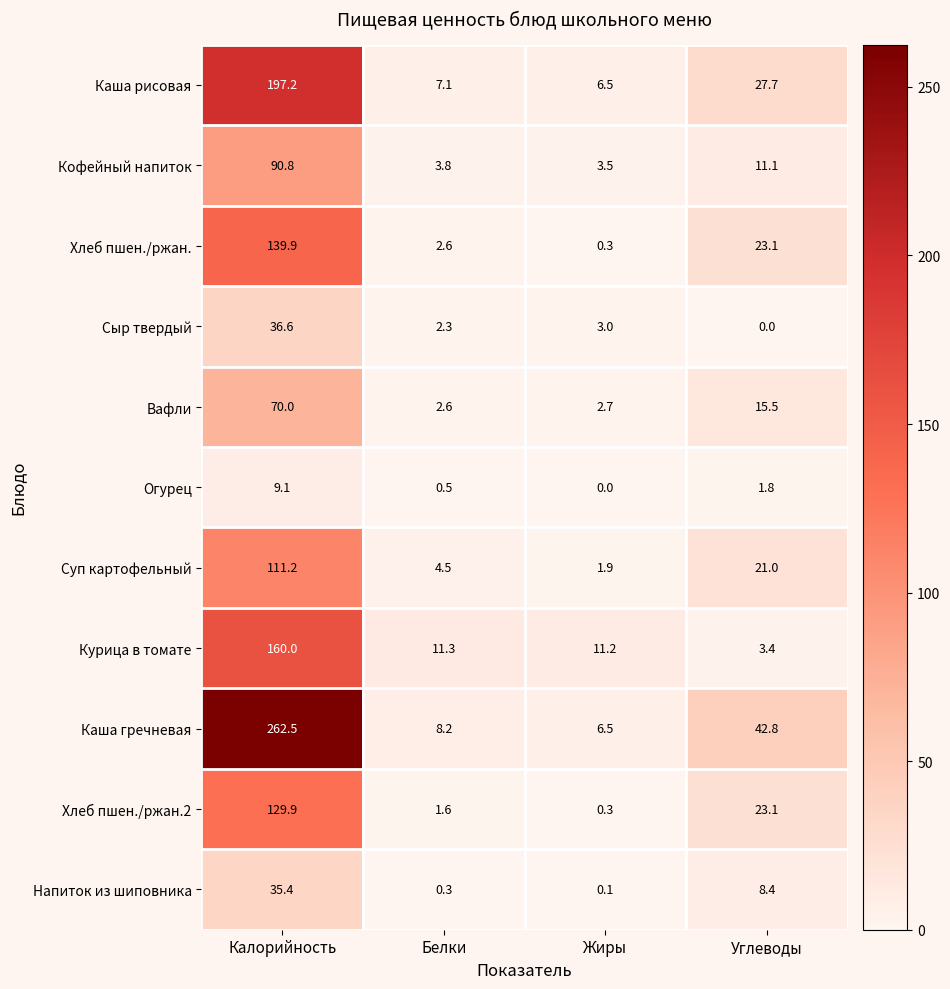

The value of Вафли at Жиры is 4.4. True or false?

False